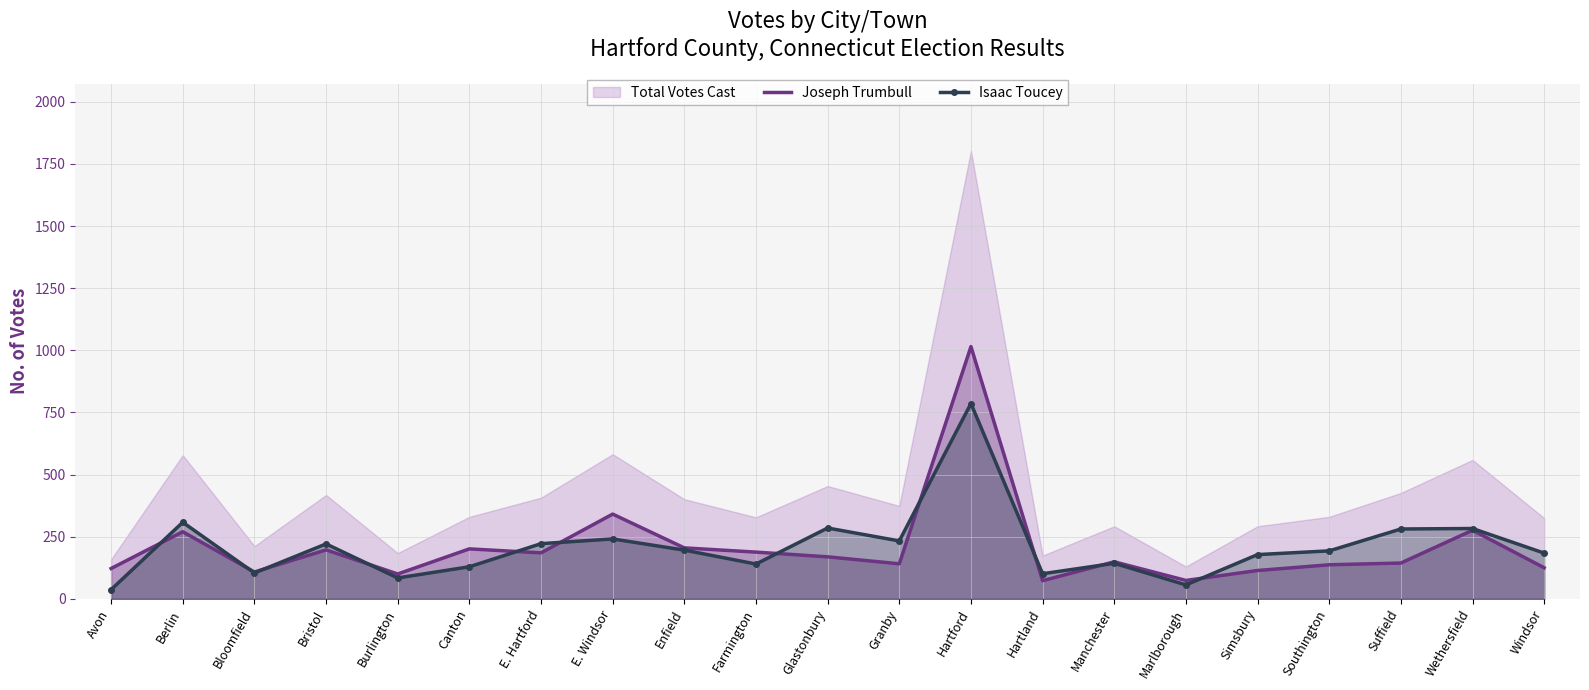

Is it true that Isaac Toucey equals 172 at Hartland?

False